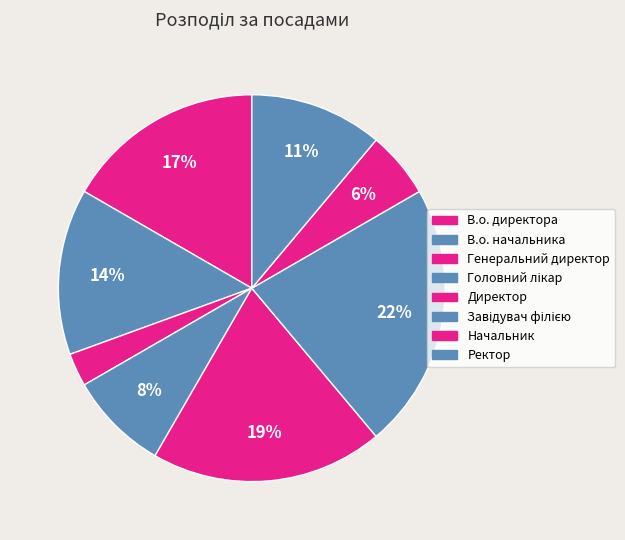

The Директор slice represents 14% of the pie. True or false?

False